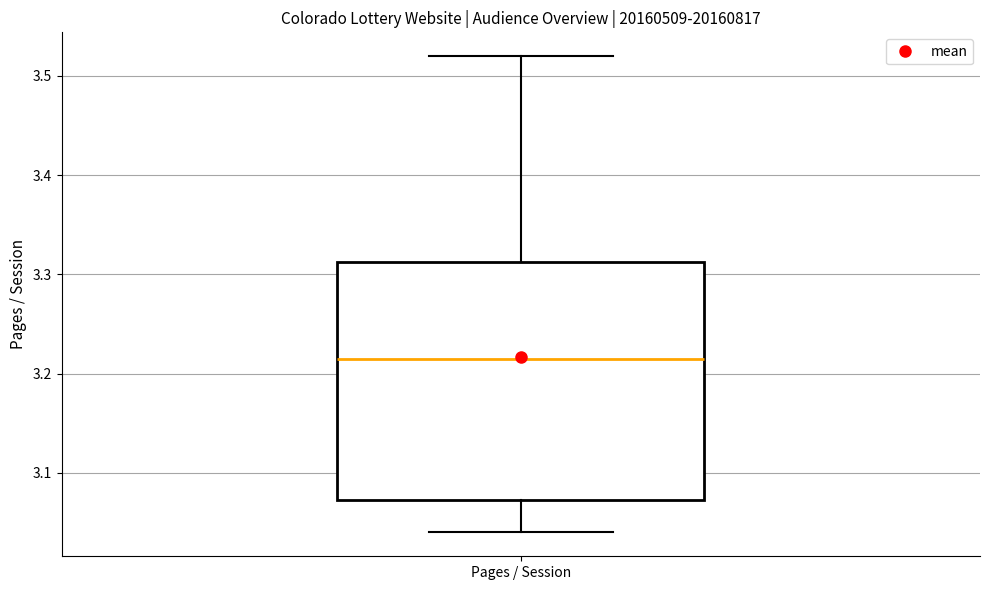

Transcribe this box plot: give where the median line is, the range the box spans, and where the two whiskers end, as read against the y-axis. The values are not printed on the chart, so give them approximately, as read against the axis.

median 3.22, box 3.07 to 3.31, whiskers 3.04 to 3.52